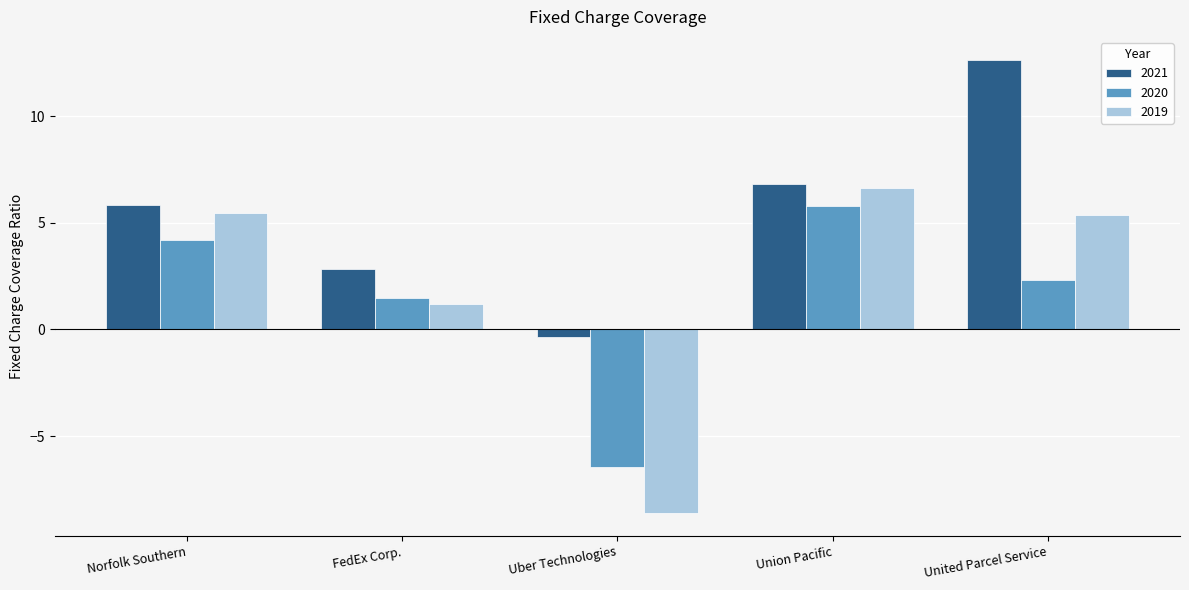

Which label corresponds to the largest value in the chart?

United Parcel Service